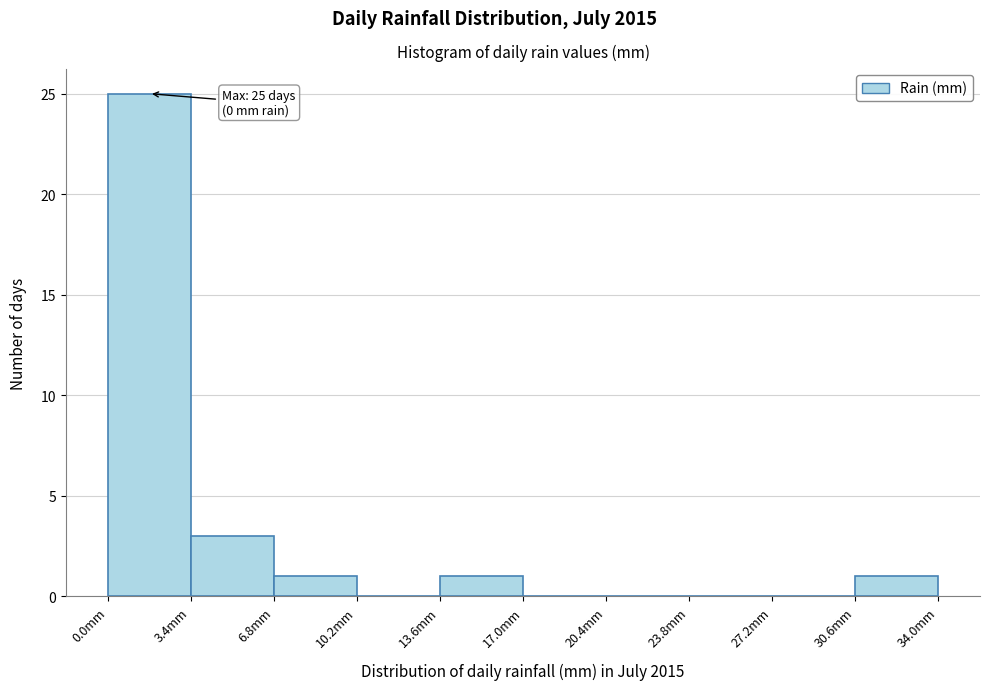

Over which range of the x-axis is the bar tallest?

0.0 to 3.4